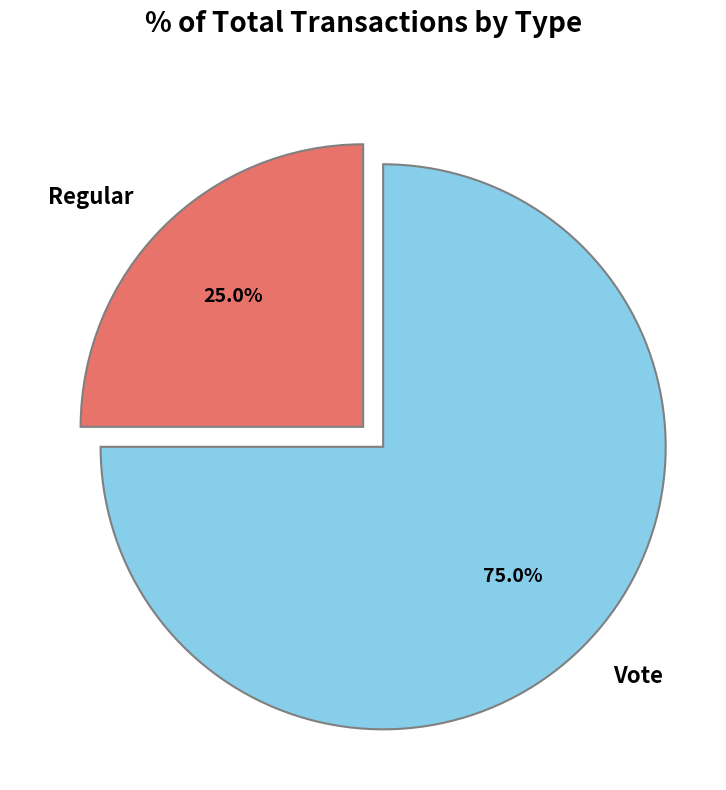

Do Regular and Vote together represent more than half of the pie?

Yes